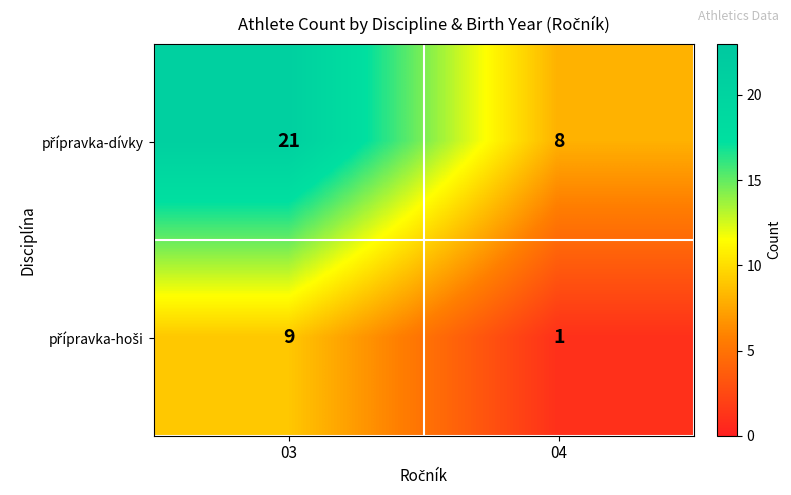

At which category does the chart reach its minimum across all series?

04